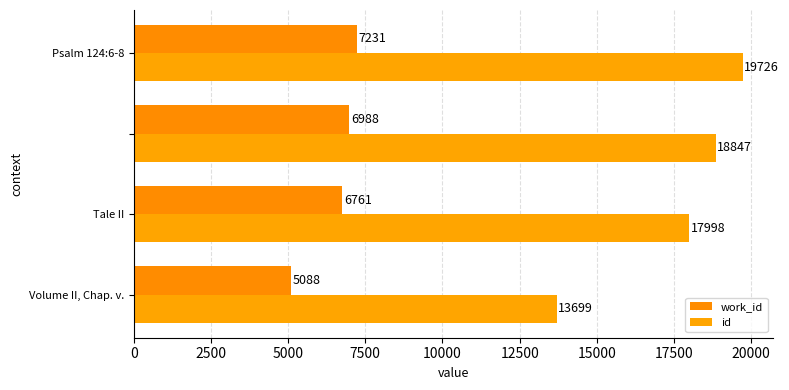

List the series in order of their peak value, lowest first.

work_id, id